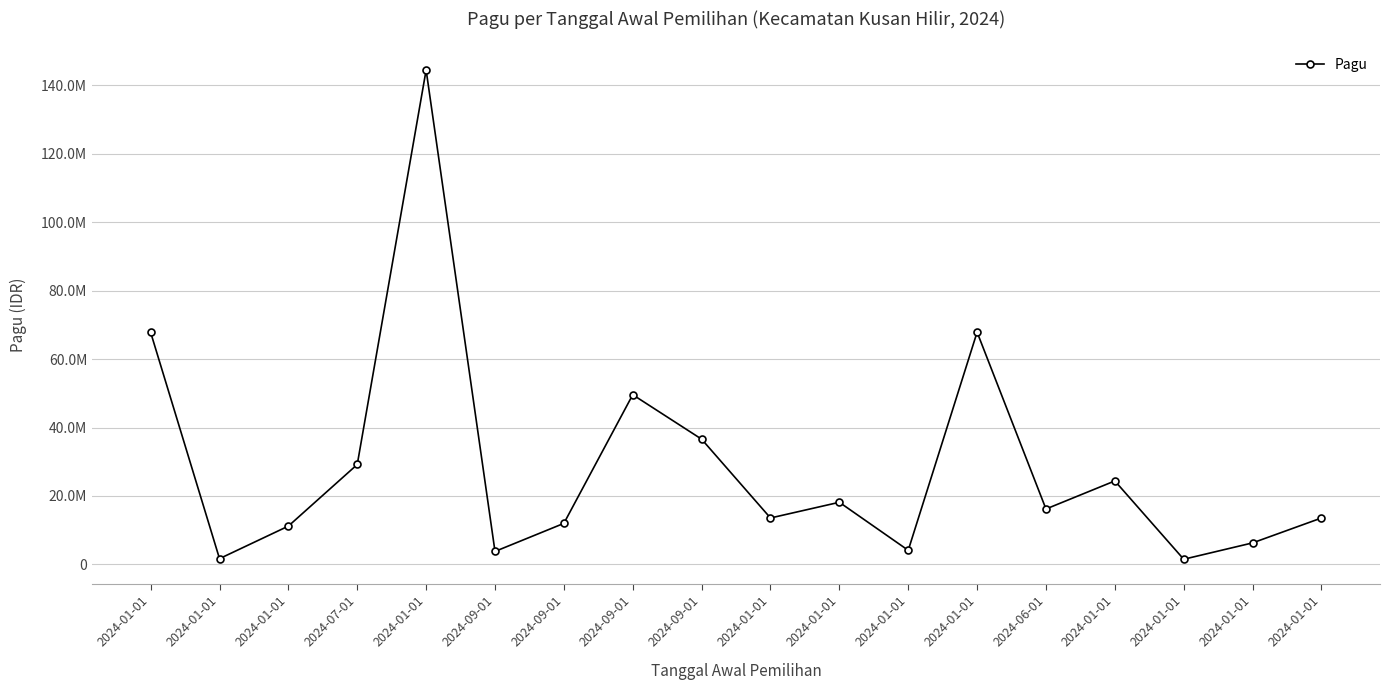

How many interior local peaks (higher than both neighbors) does the data have?

5